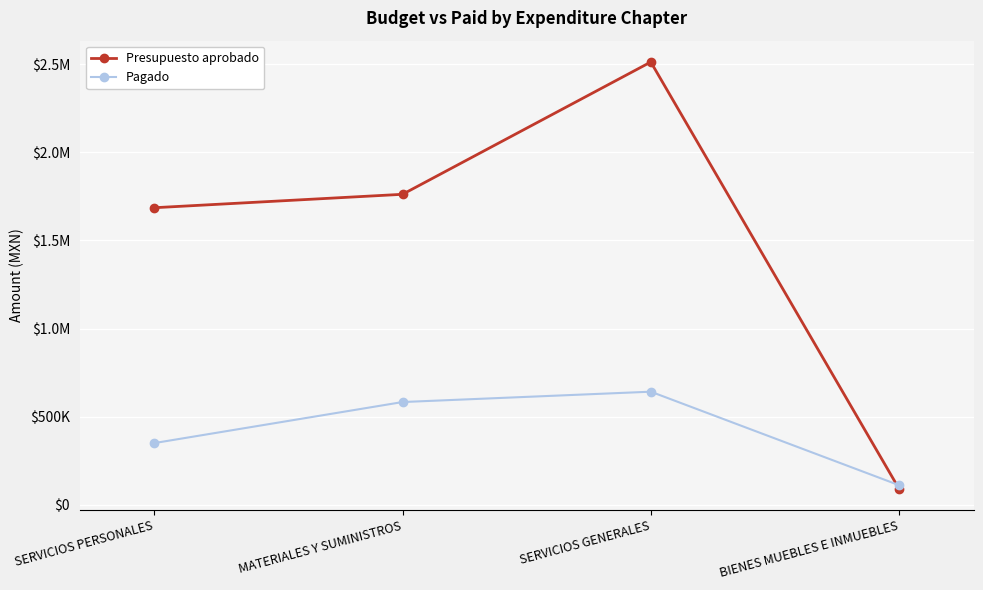

What is the difference between the highest and lowest values at SERVICIOS PERSONALES?

1336536